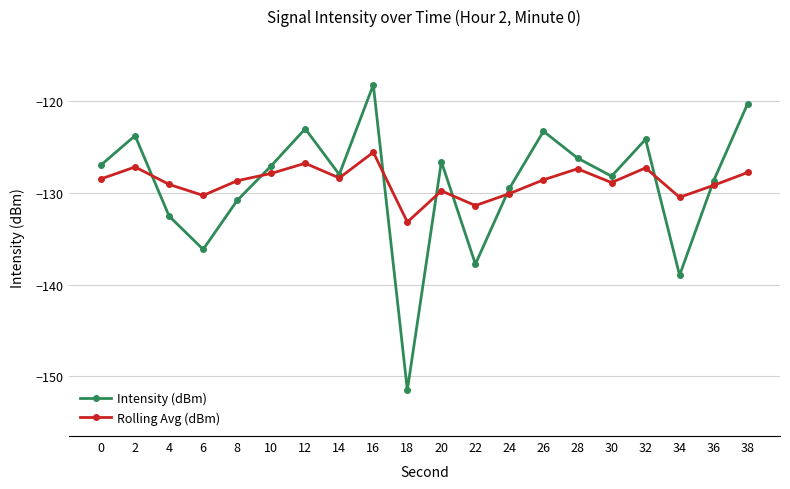

What is the value of the Intensity (dBm) point at the 8th from the left?

-128.0